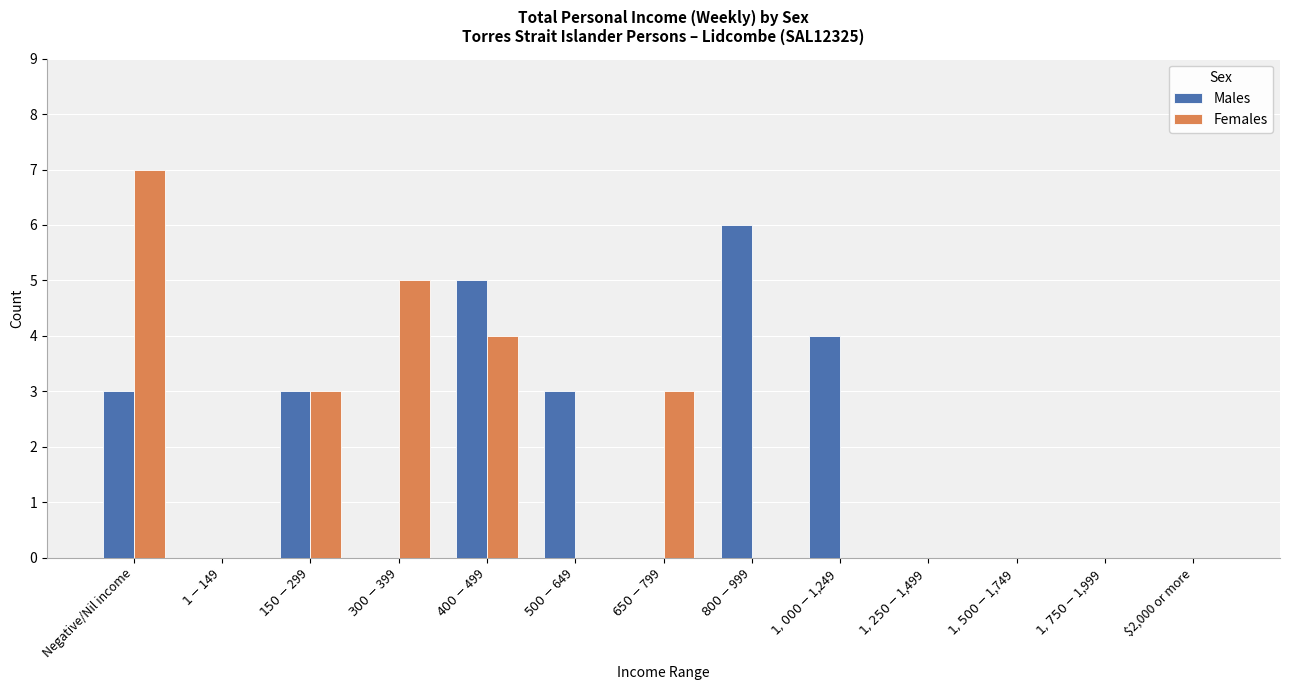

Count the number of data series in this chart.

2